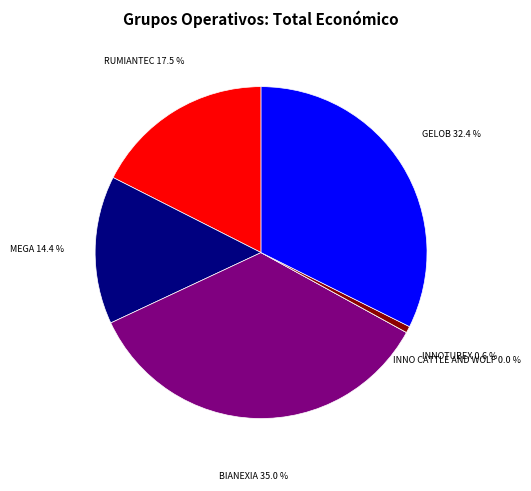

How much of the chart is everything except BIANEXIA?

65.0%